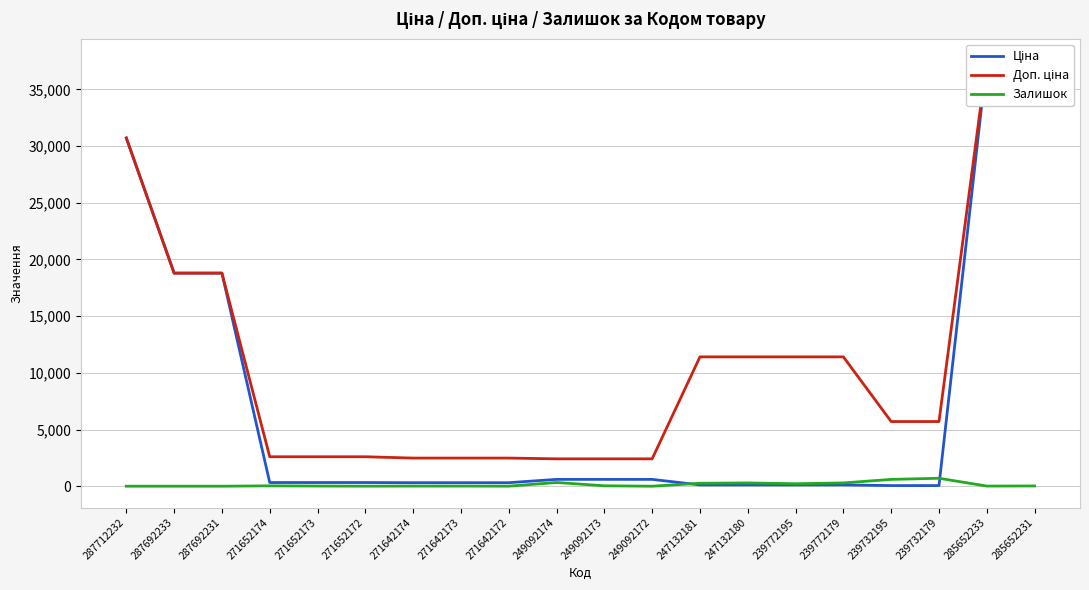

Which label corresponds to the largest value in the chart?

285652233